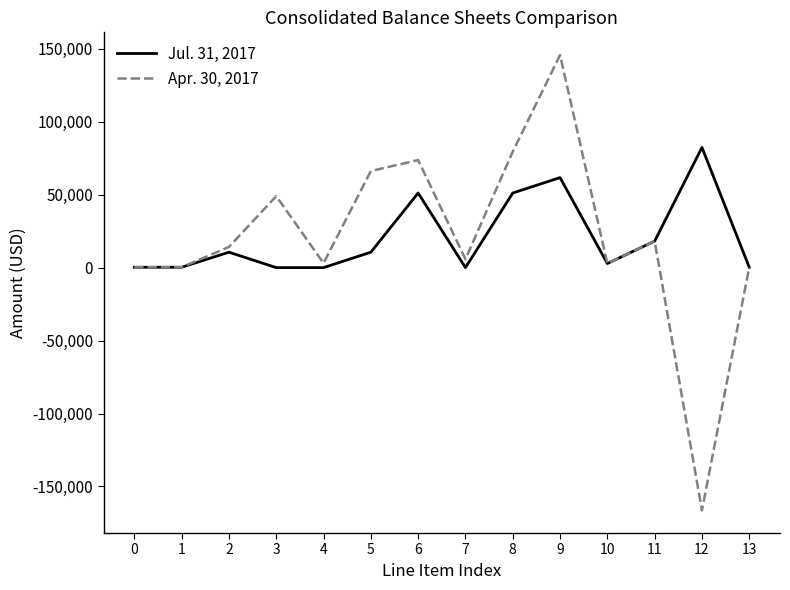

Does the chart display data point markers on the line(s)?

No